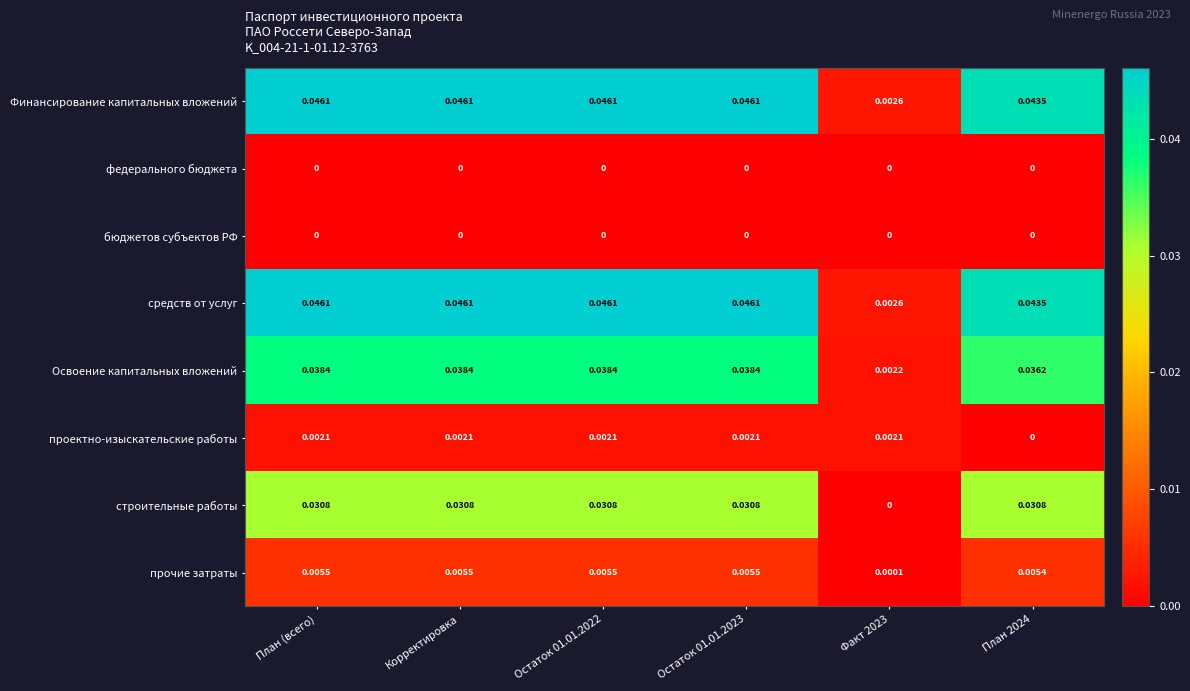

Is the value of проектно-изыскательские работы at Остаток 01.01.2023 greater than the value of федерального бюджета at План (всего)?

Yes